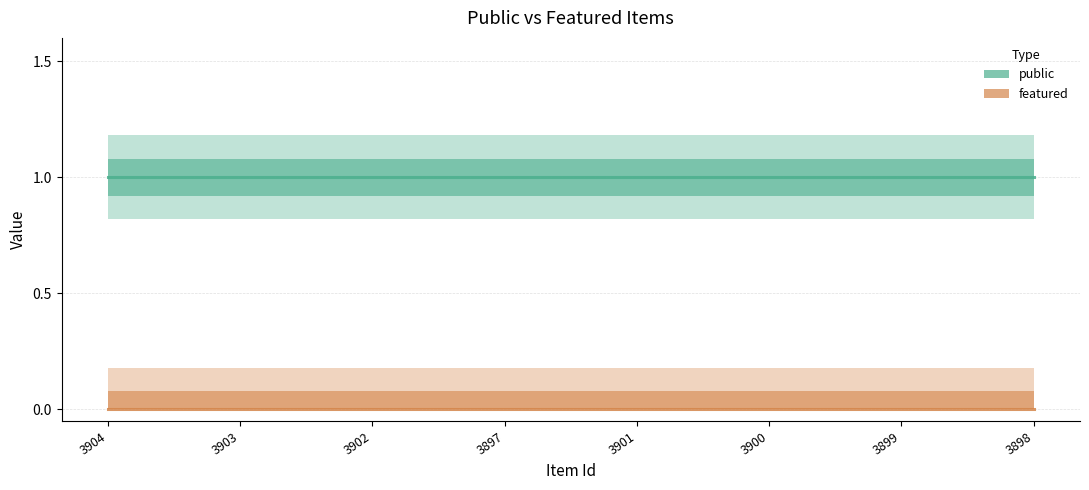

True or false: featured and public intersect in this chart.

False